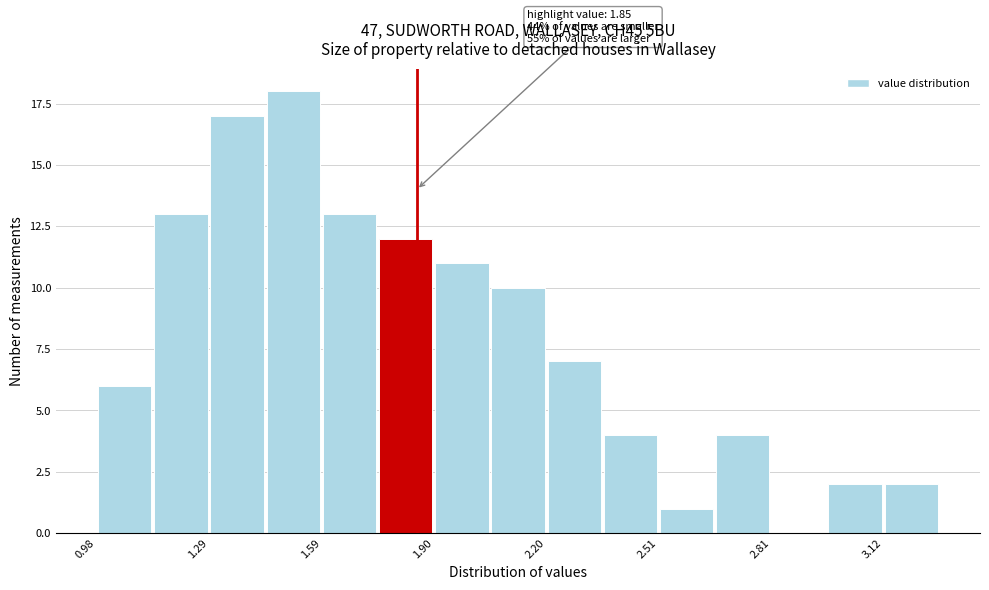

Around what value on the x-axis is the tallest bar? Give the approximate position of its centre, as read against the axis.

1.50